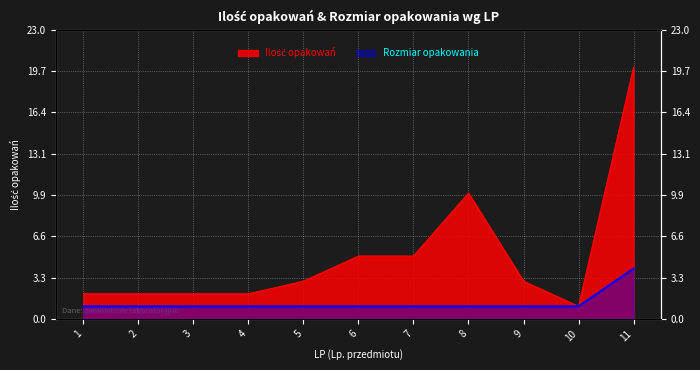

True or false: Rozmiar opakowania and Ilość opakowań cross at least once.

False